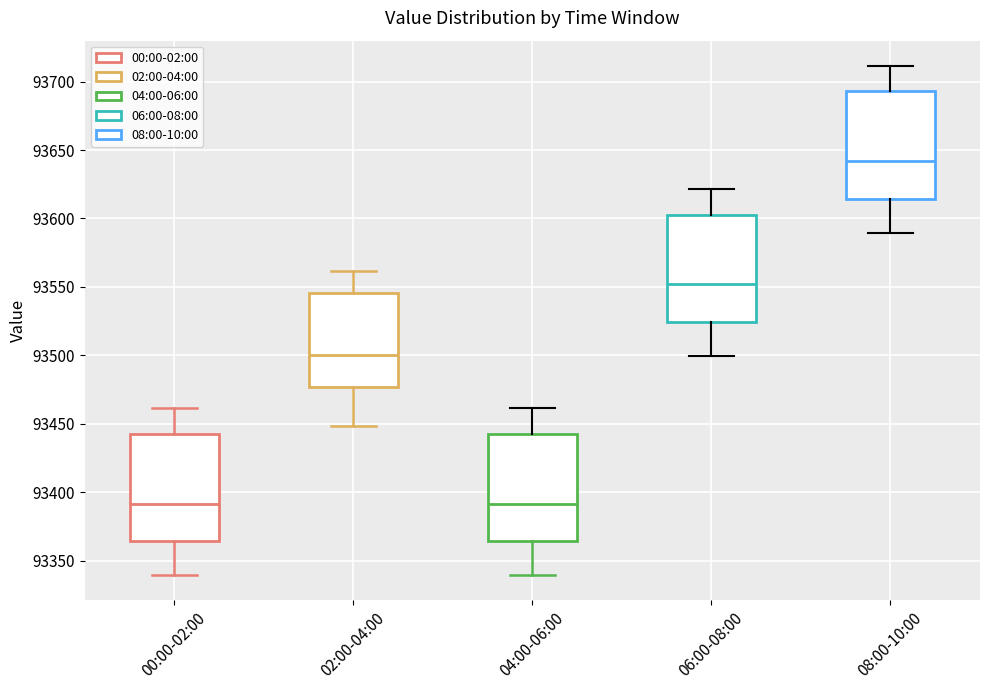

Reading left to right, transcribe this box plot: for each box, give where its median line is, the range the box spans, and where its two whiskers end, as read against the y-axis. The values are not printed on the chart, so give them approximately, as read against the axis.

00:00-02:00: median 93390, box 93365 to 93445, whiskers 93340 to 93460
02:00-04:00: median 93500, box 93475 to 93545, whiskers 93450 to 93560
04:00-06:00: median 93390, box 93365 to 93445, whiskers 93340 to 93460
06:00-08:00: median 93550, box 93525 to 93605, whiskers 93500 to 93620
08:00-10:00: median 93640, box 93615 to 93695, whiskers 93590 to 93710